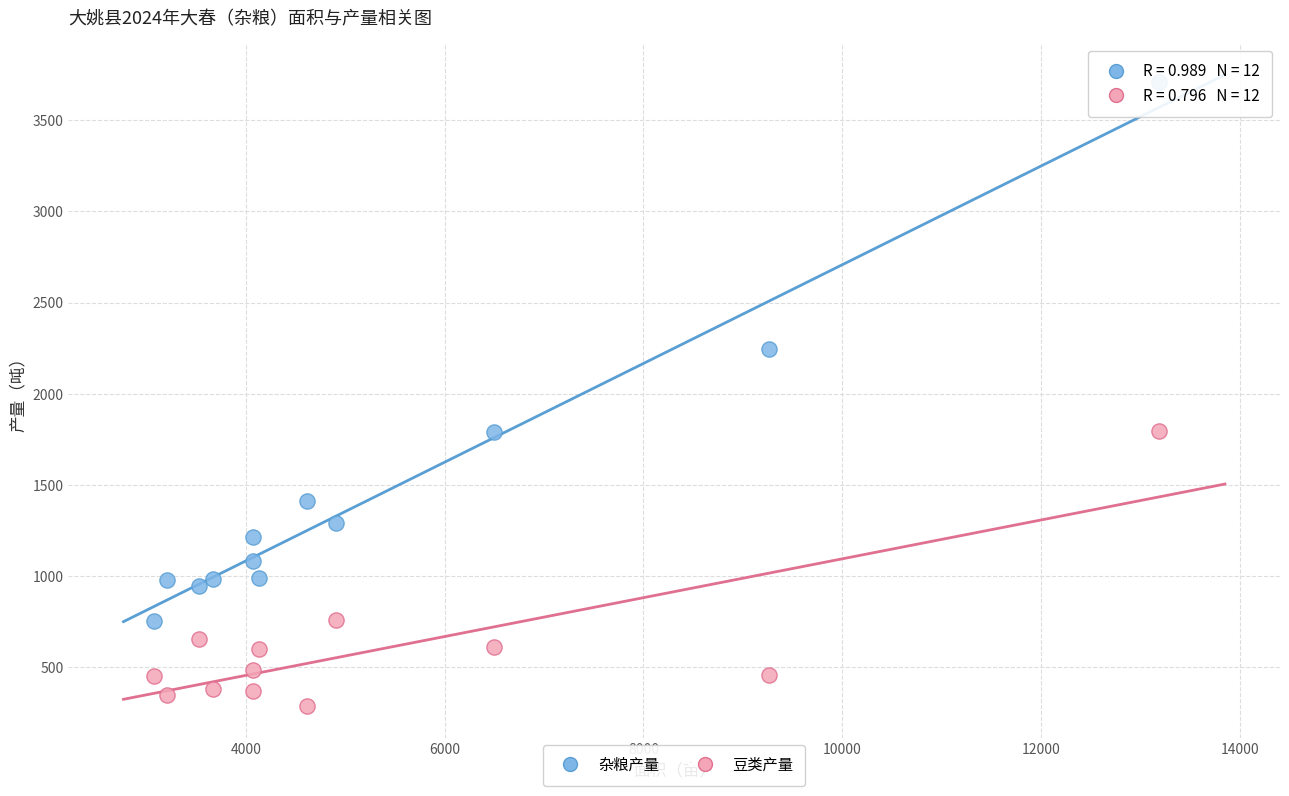

Across all data points, what is the range of Y values (max minus min)?

3422.4